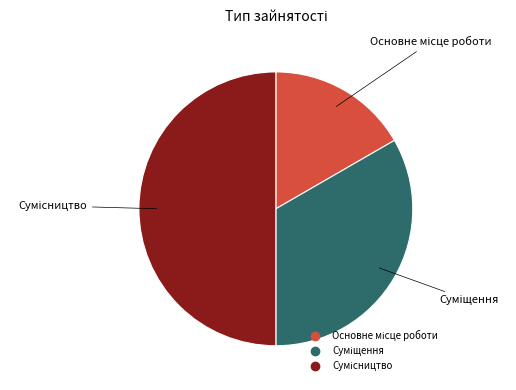

Which category has the biggest portion of the pie?

Сумісництво